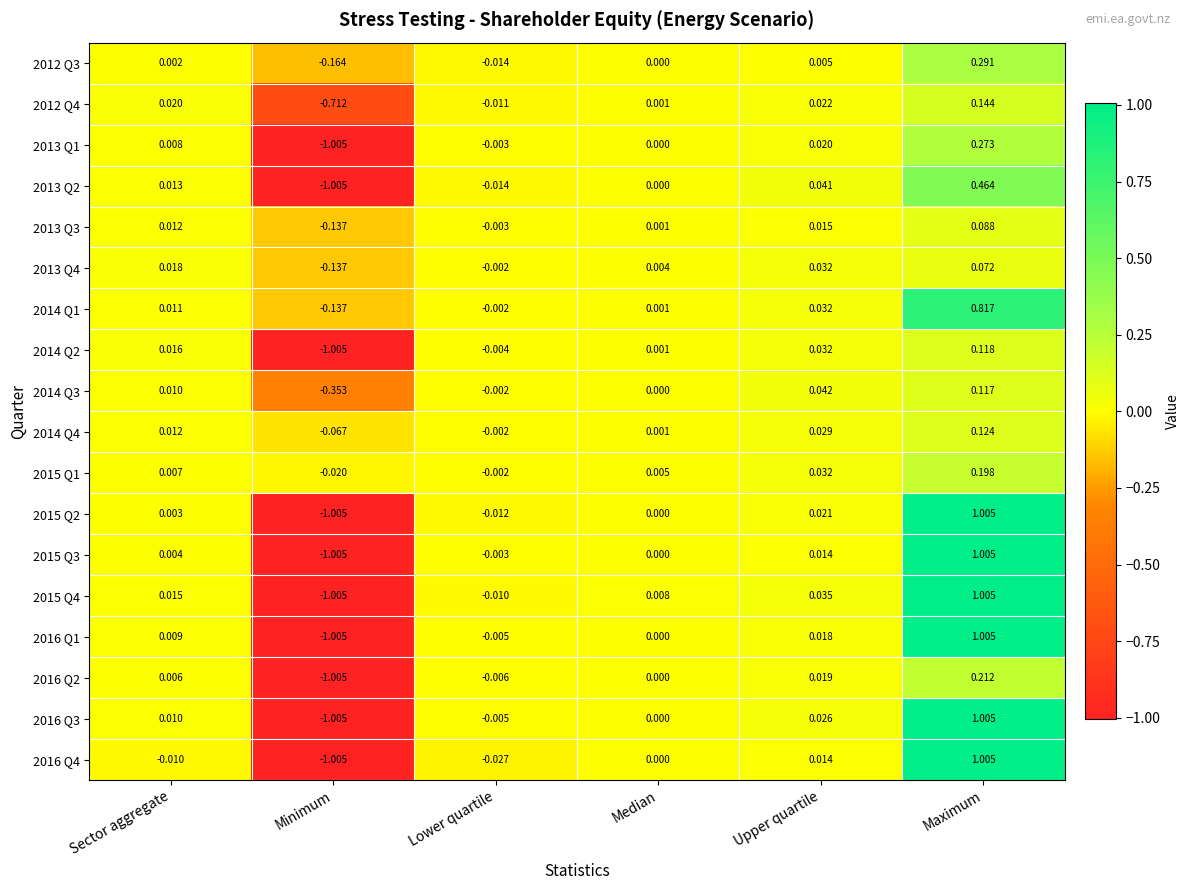

Count the number of data series in this chart.

18